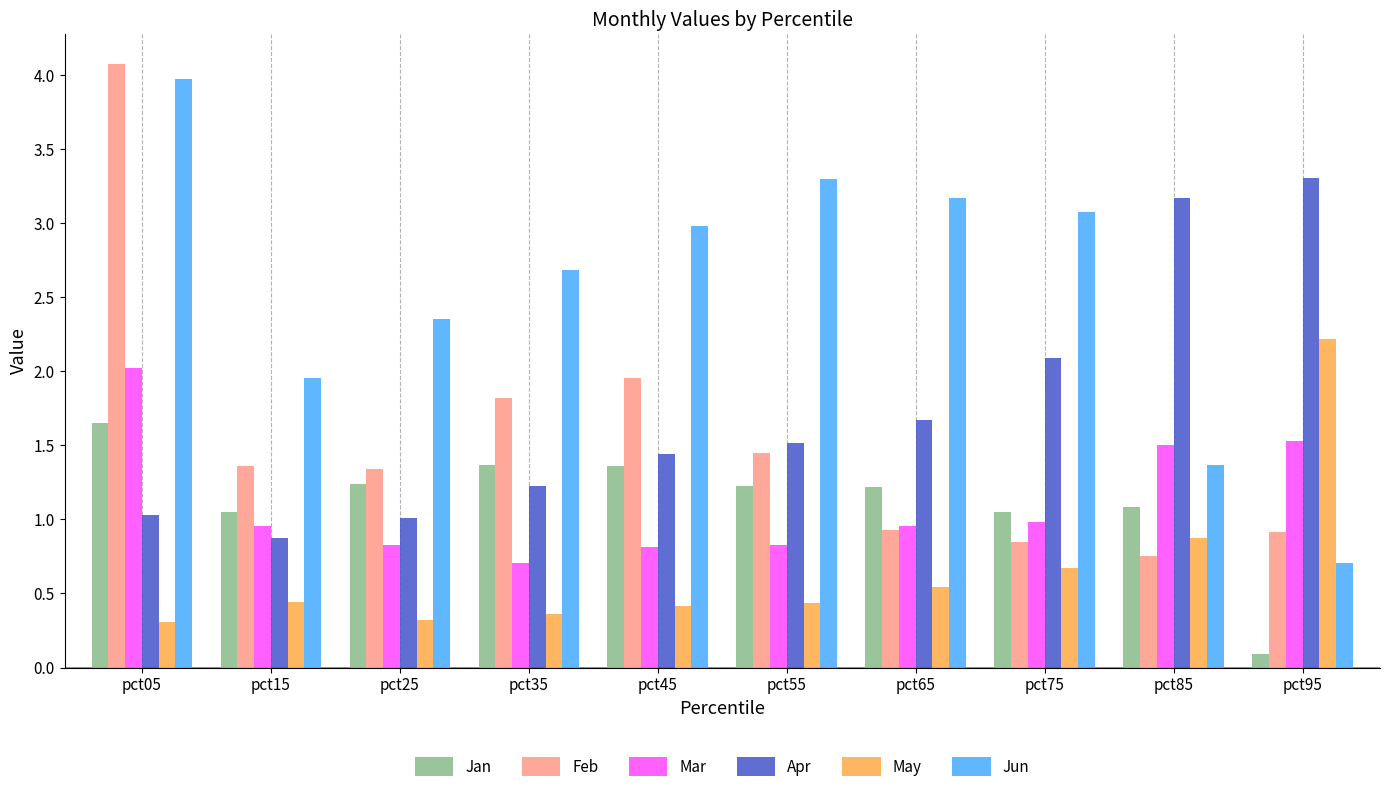

True or false: Feb has a value of 0.8 at pct85.

True